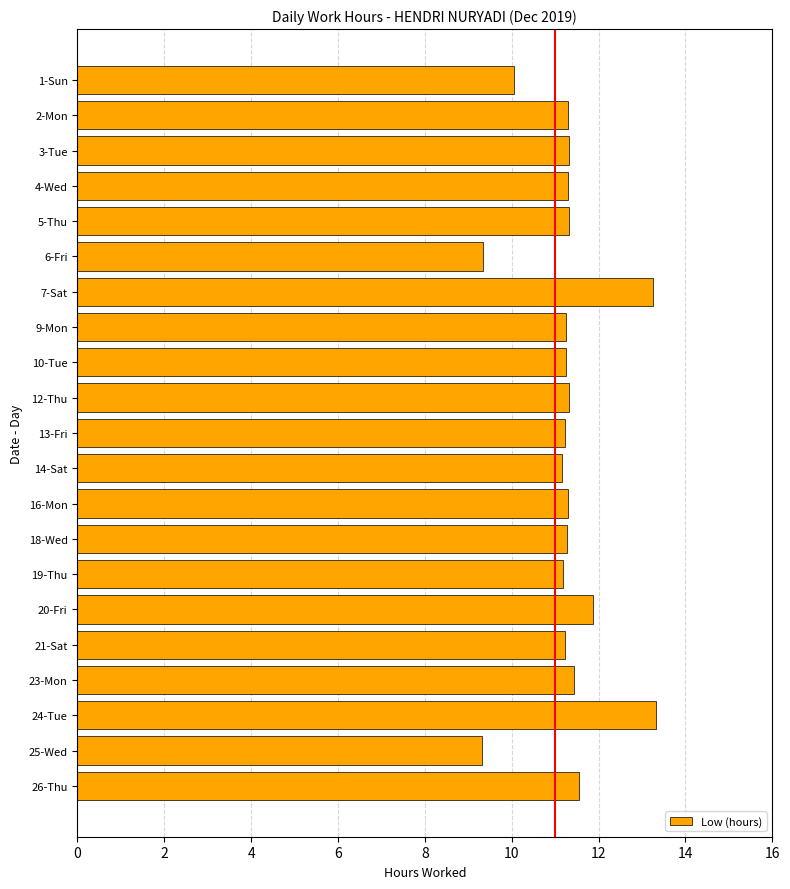

Between 21-Sat and 24-Tue, which is larger?

24-Tue